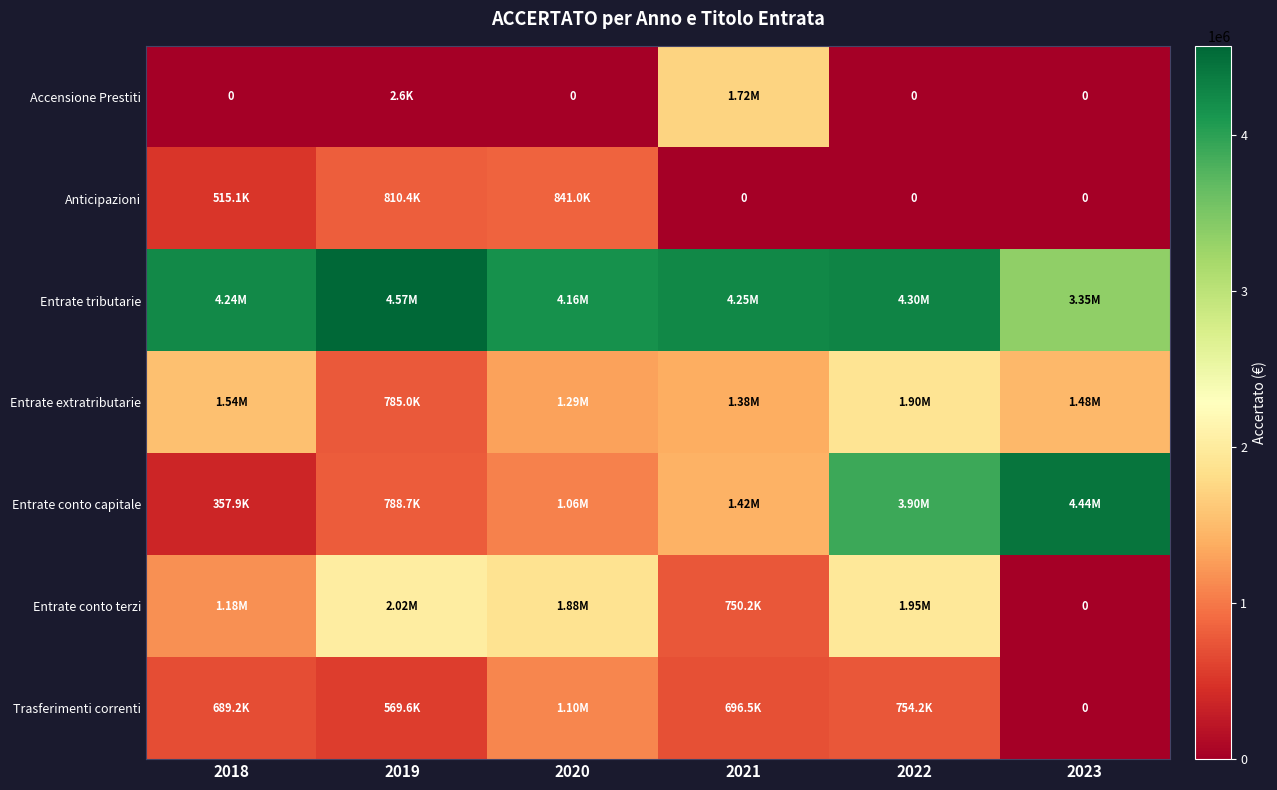

What is the spread (max minus min) of values at 2020?

4162691.5